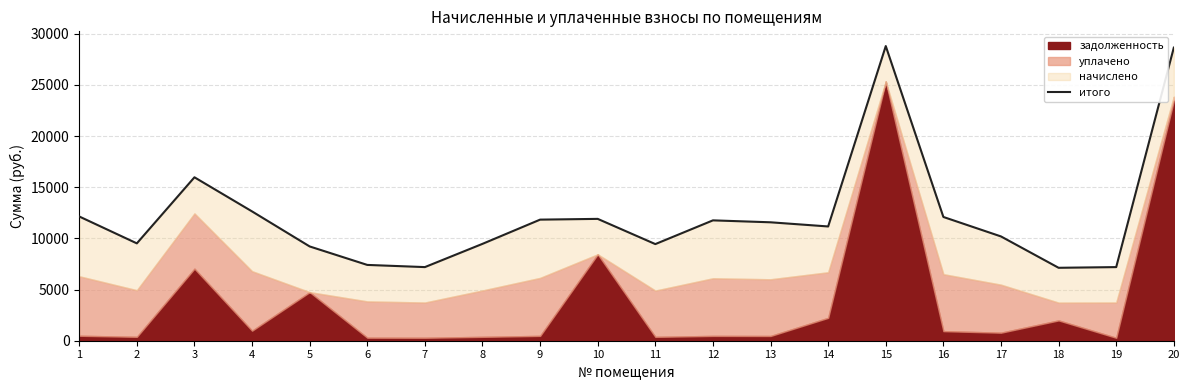

The chart shows a value of 18462.7 at 1. True or false?

False